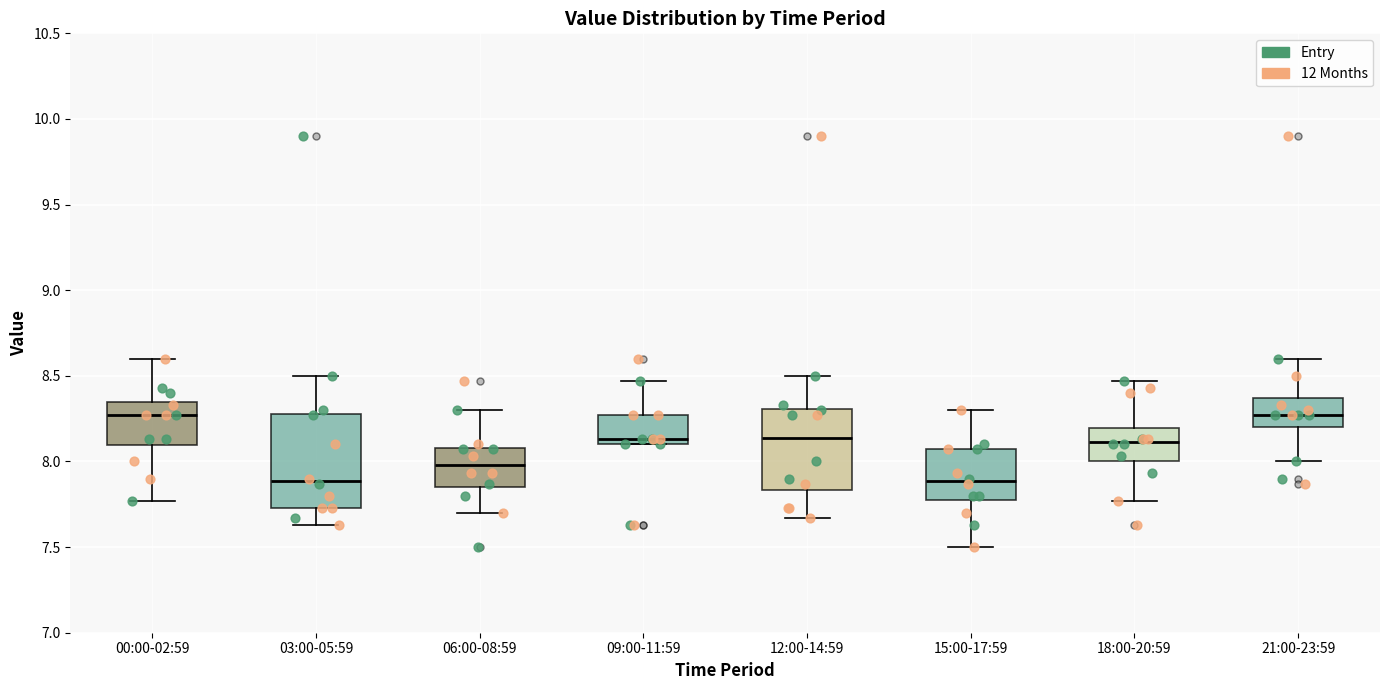

Reading left to right, transcribe this box plot: for each box, give where its median line is, the range the box spans, and where its two whiskers end, as read against the y-axis. The values are not printed on the chart, so give them approximately, as read against the axis.

00:00-02:59: median 8.25, box 8.10 to 8.35, whiskers 7.75 to 8.60
03:00-05:59: median 7.90, box 7.75 to 8.30, whiskers 7.65 to 8.50
06:00-08:59: median 8.00, box 7.85 to 8.10, whiskers 7.70 to 8.30
09:00-11:59: median 8.15, box 8.10 to 8.25, whiskers 8.10 to 8.45
12:00-14:59: median 8.15, box 7.85 to 8.30, whiskers 7.65 to 8.50
15:00-17:59: median 7.90, box 7.80 to 8.05, whiskers 7.50 to 8.30
18:00-20:59: median 8.10, box 8.00 to 8.20, whiskers 7.75 to 8.45
21:00-23:59: median 8.25, box 8.20 to 8.35, whiskers 8.00 to 8.60